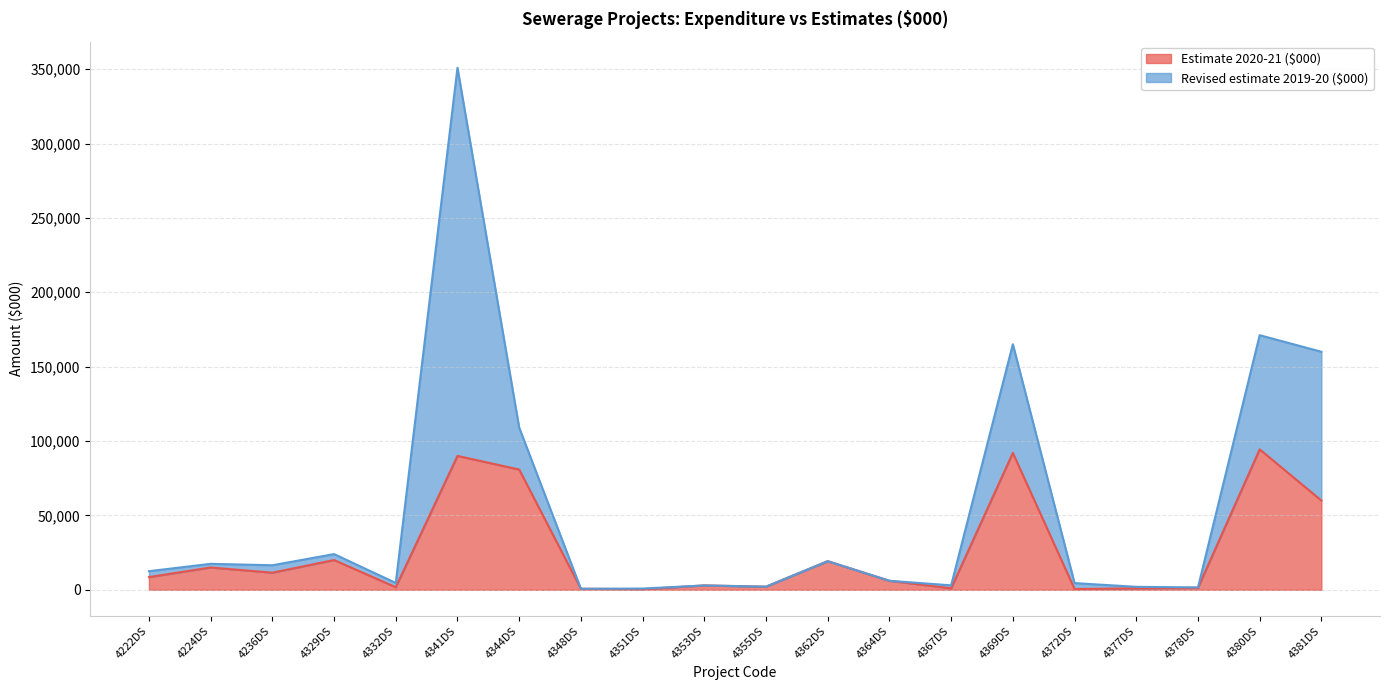

At which category does the data reach its first local peak?

4224DS